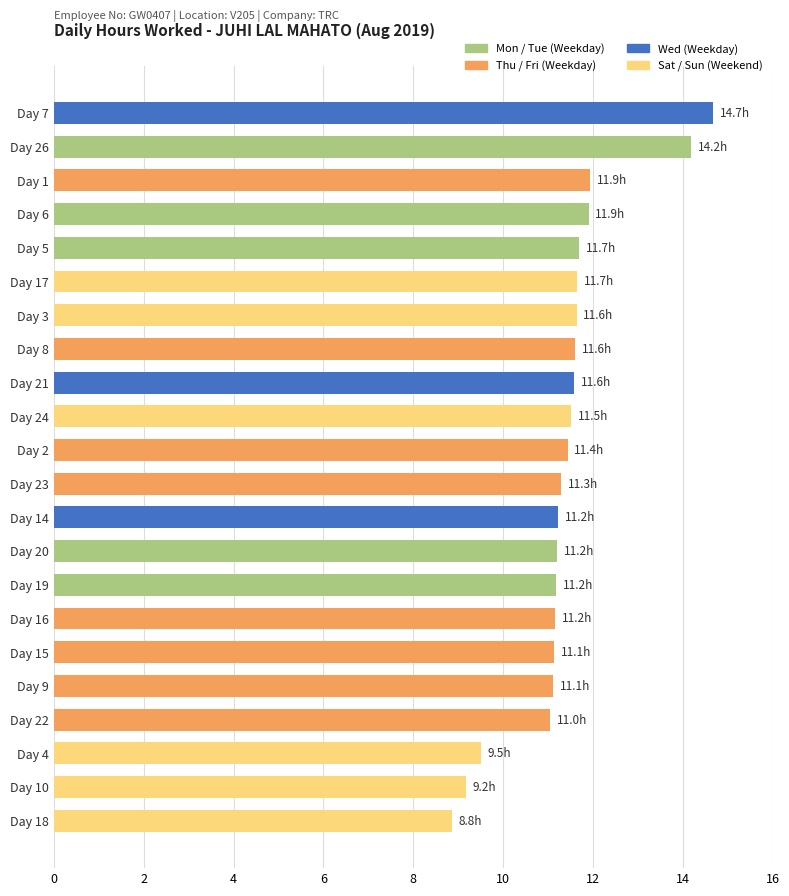

What is the average value?

11.4